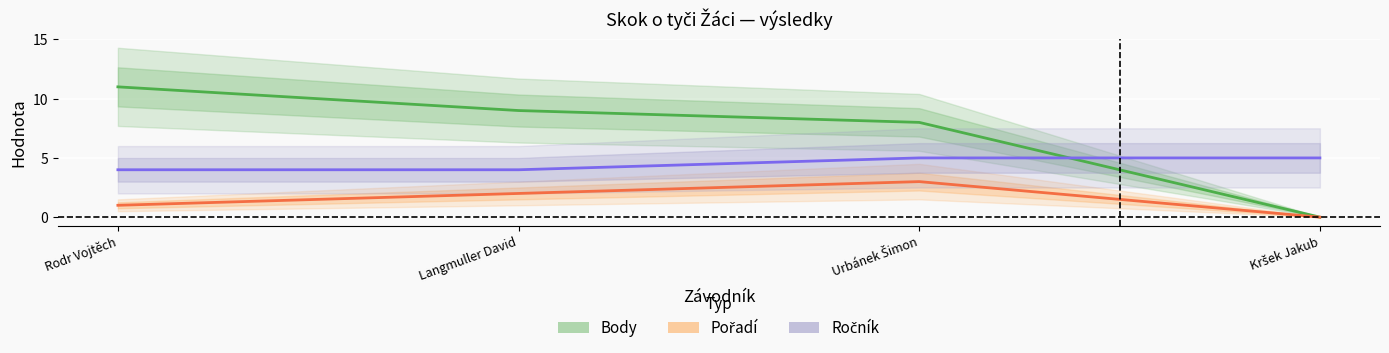

What is the total value across all series at Kršek Jakub?

5